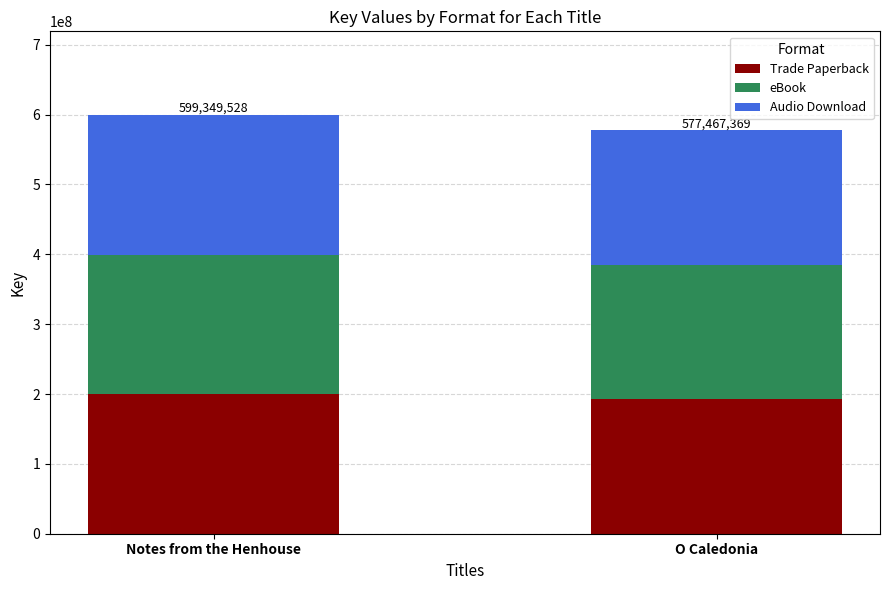

The value of Trade Paperback at O Caledonia is 192489123. True or false?

True